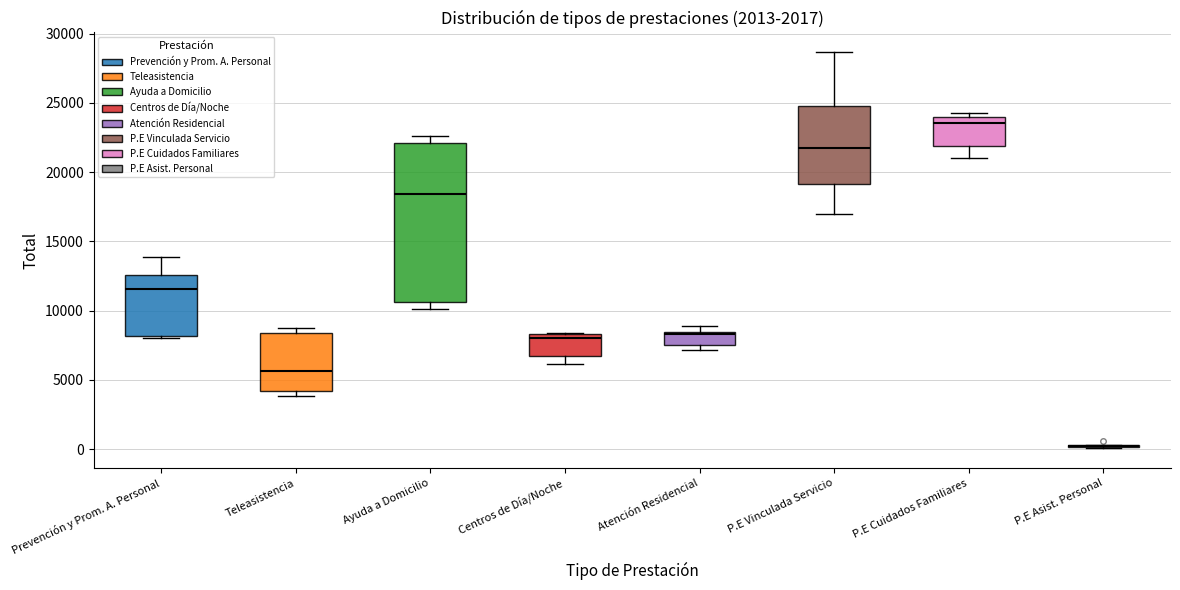

Reading left to right, read every box against the y-axis: the position of its median line, the range the box covers, and the ends of its whiskers. The values are not printed on the chart, so give them approximately, as read against the axis.

Prevención y Prom. A. Personal: median 11500, box 8000 to 12500, whiskers 8000 to 14000
Teleasistencia: median 5500, box 4000 to 8500, whiskers 4000 (just below the box's lower edge) to 9000
Ayuda a Domicilio: median 18500, box 10500 to 22000, whiskers 10000 to 22500
Centros de Día/Noche: median 8000, box 6500 to 8500, whiskers 6000 to 8500
Atención Residencial: median 8500 (just below the box's upper edge), box 7500 to 8500, whiskers 7000 to 9000
P.E Vinculada Servicio: median 22000, box 19000 to 24500, whiskers 17000 to 28500
P.E Cuidados Familiares: median 23500, box 22000 to 24000, whiskers 21000 to 24500
P.E Asist. Personal: box collapsed to a line at 0, whiskers 0 to 500